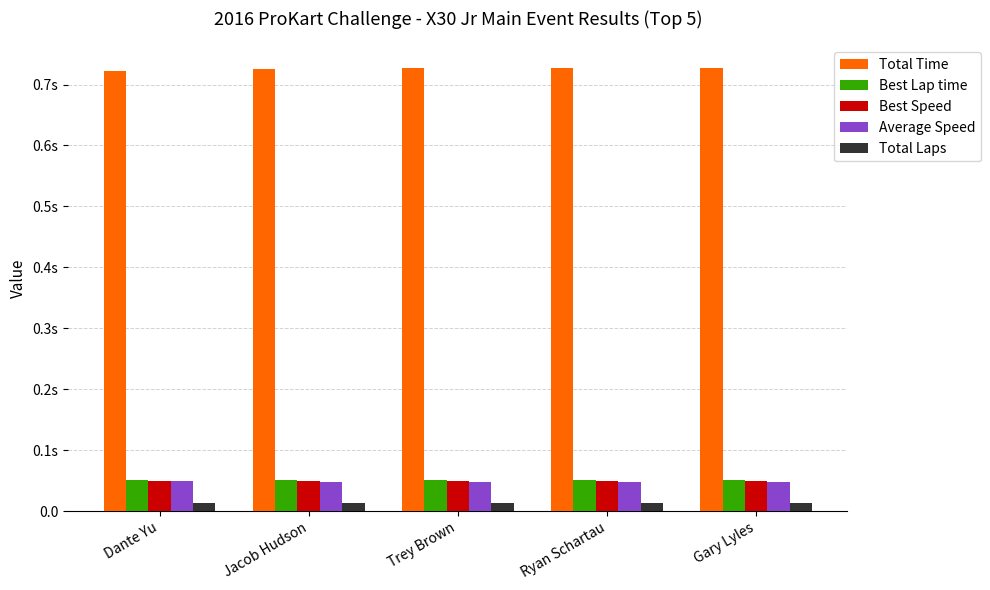

List the labels in order of Average Speed value, largest first.

Dante Yu, Jacob Hudson, Trey Brown, Ryan Schartau, Gary Lyles